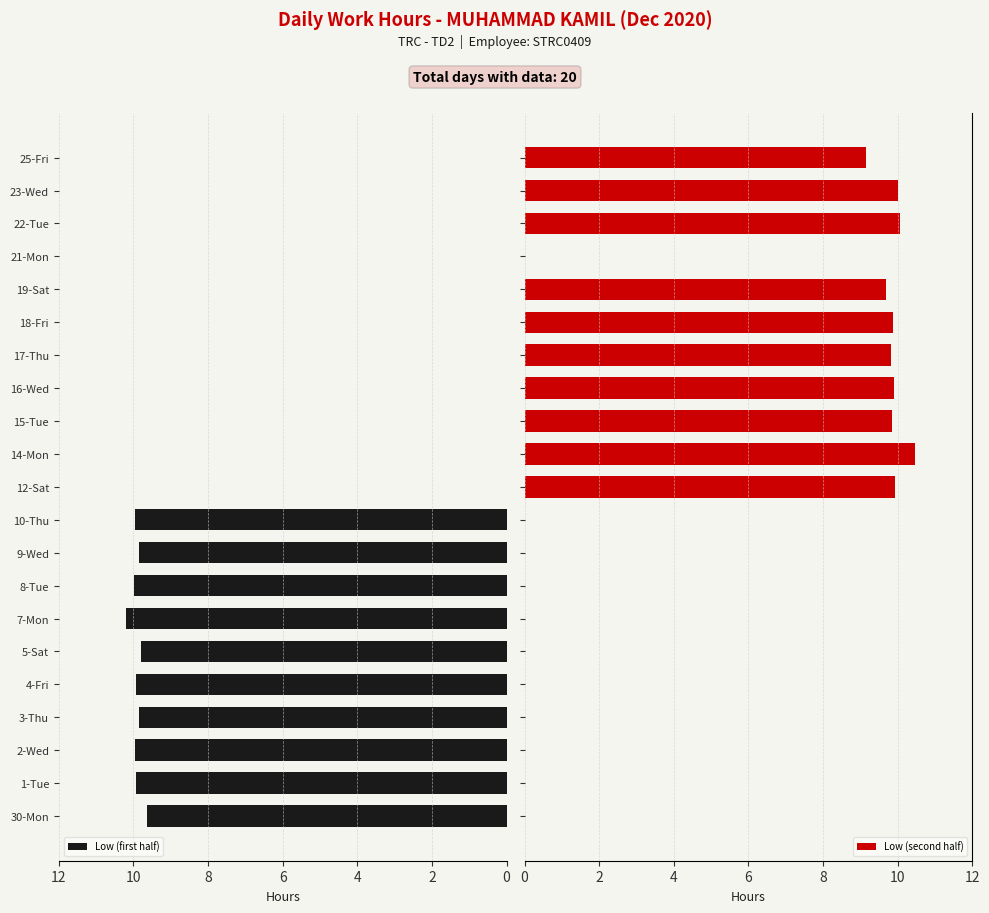

How many data points in Low (second half) are above 0?

10